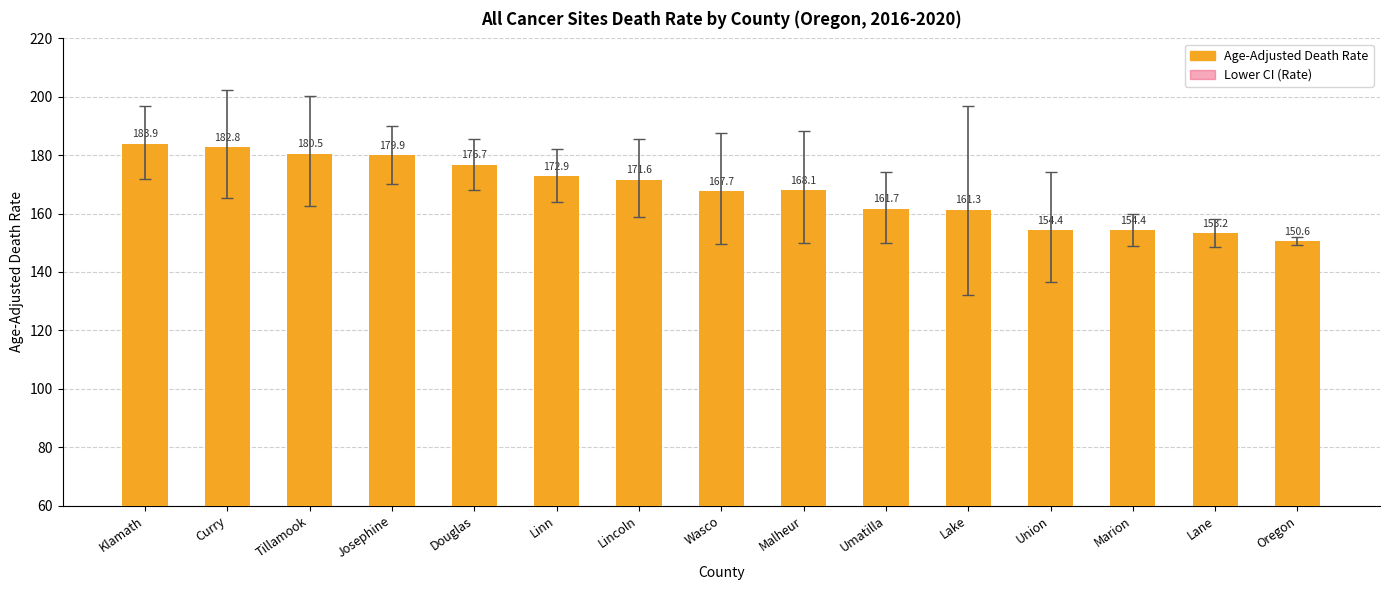

Where does the Age-Adjusted Death Rate series first go above 168?

Klamath